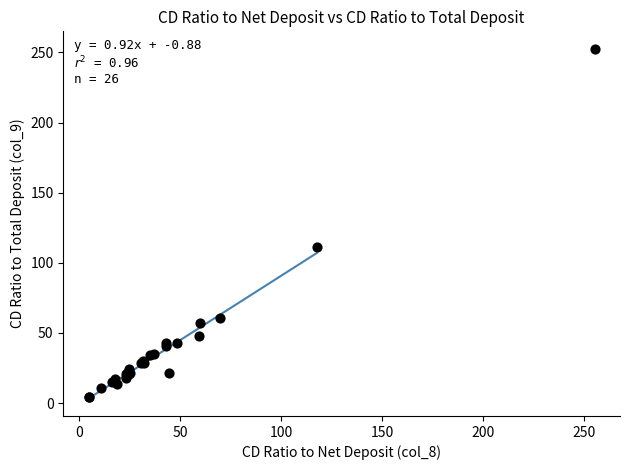

What Y value in the scatter plot is closest to 128?

111.5